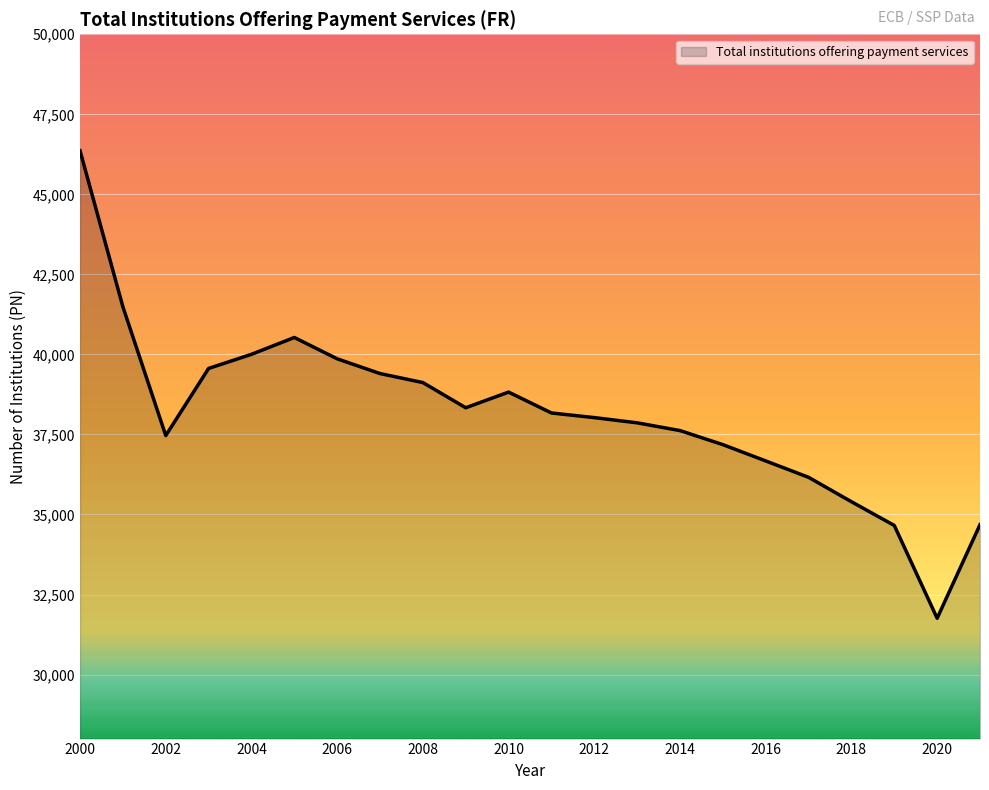

What is the maximum value shown in the chart?

46361